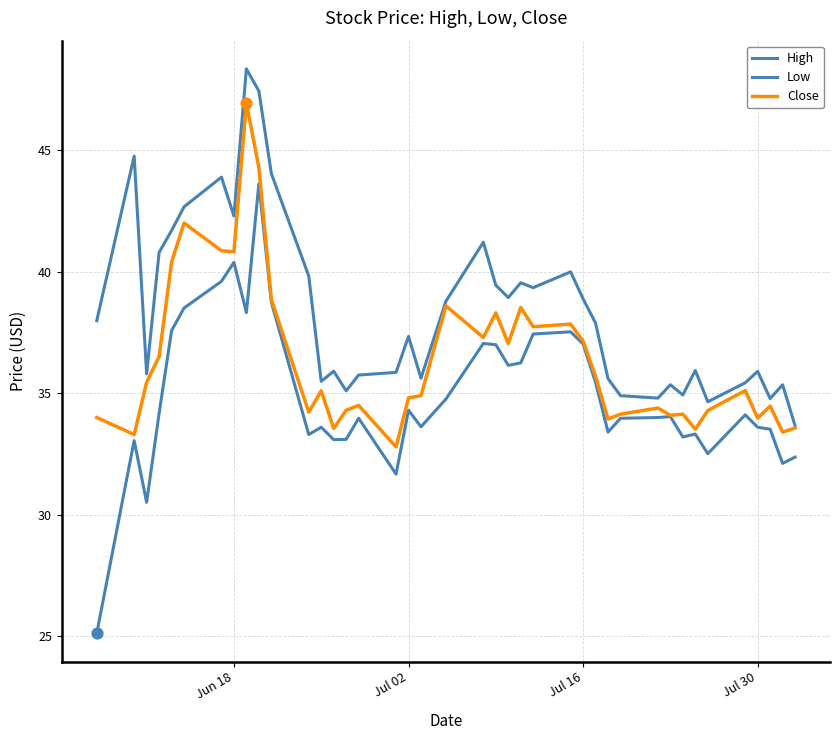

Which series has the largest total across all categories?

High